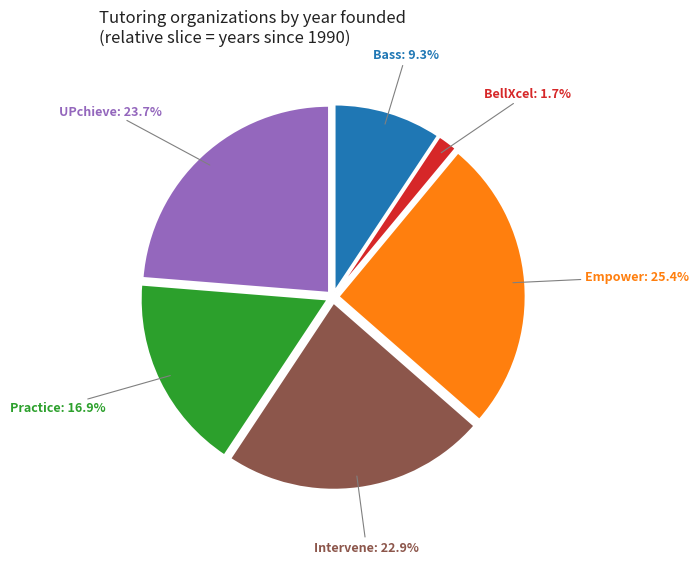

Is there a majority slice in this chart?

No